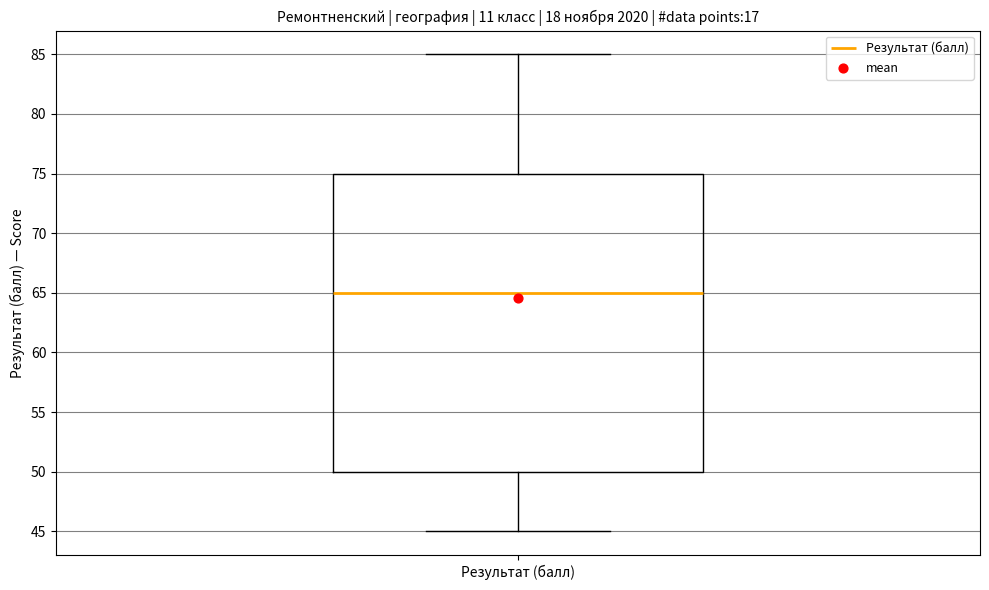

Where does the lower whisker of the box for Результат (балл) end on the y-axis? The values are not printed on the chart, so give them approximately, as read against the axis.

45